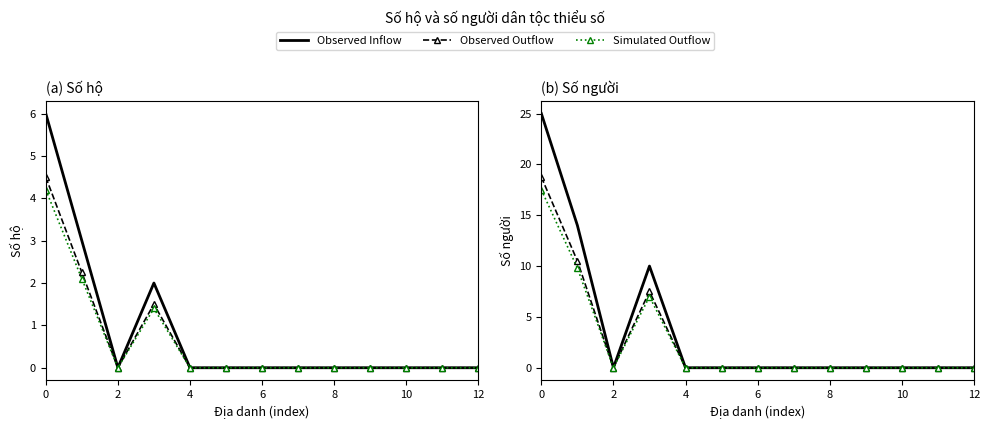

Is the value of Số người (Observed Outflow) at 8 greater than the value of Số hộ (Simulated Outflow) at 9?

No